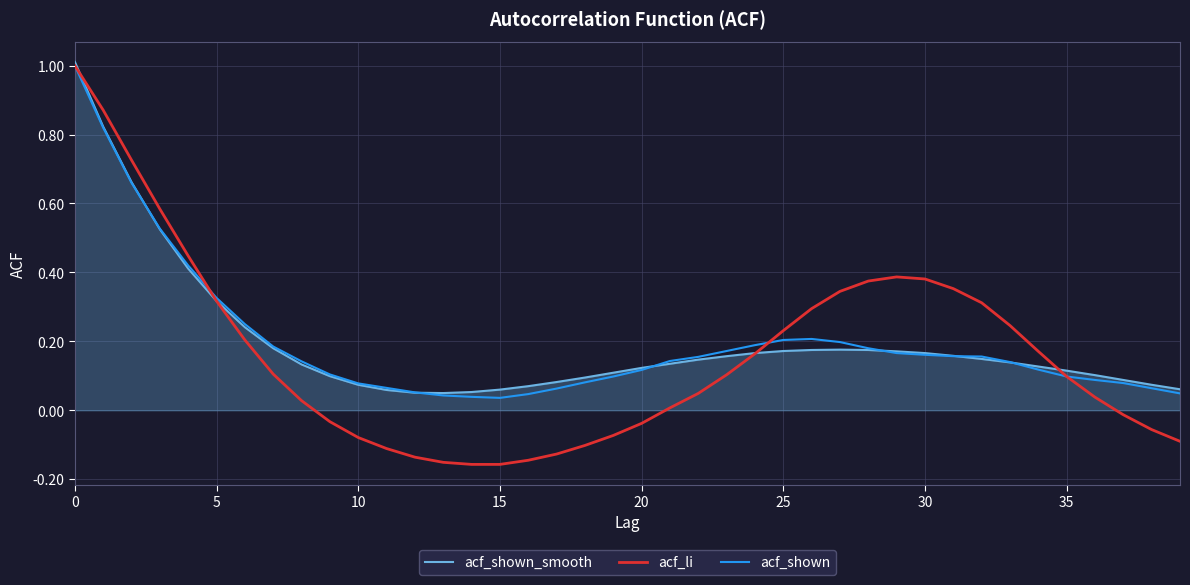

What is the highest value of the acf_shown series?

1.0